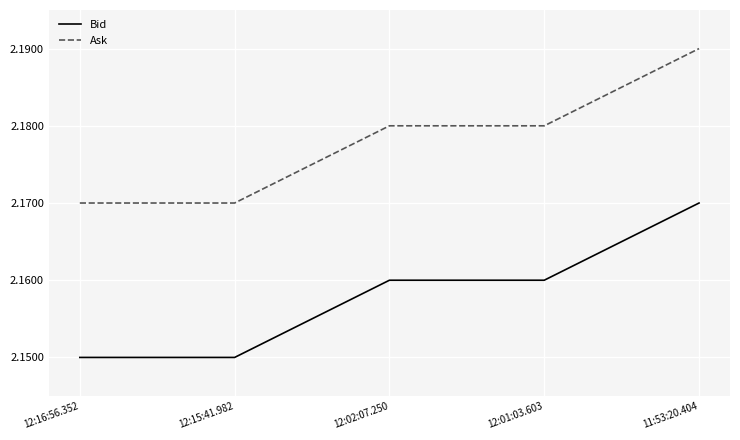

True or false: Bid and Ask intersect in this chart.

False